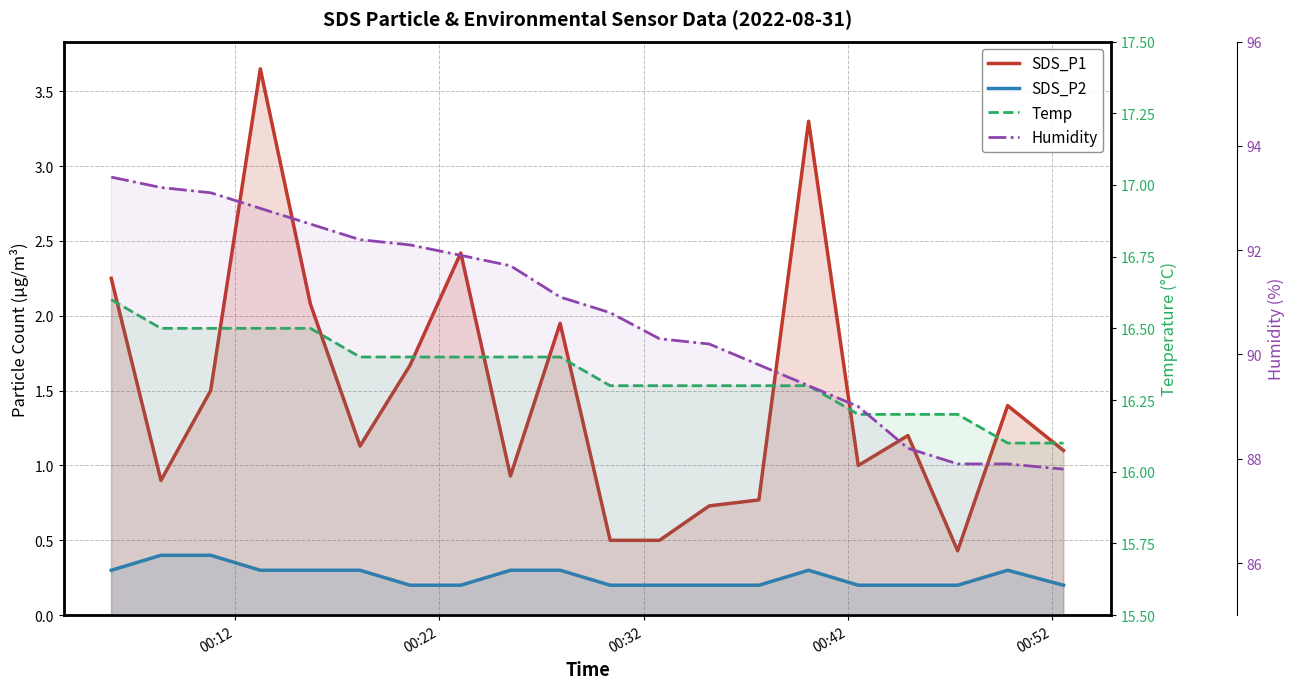

What are all the series names shown in the legend?

SDS_P1, SDS_P2, Temp, Humidity